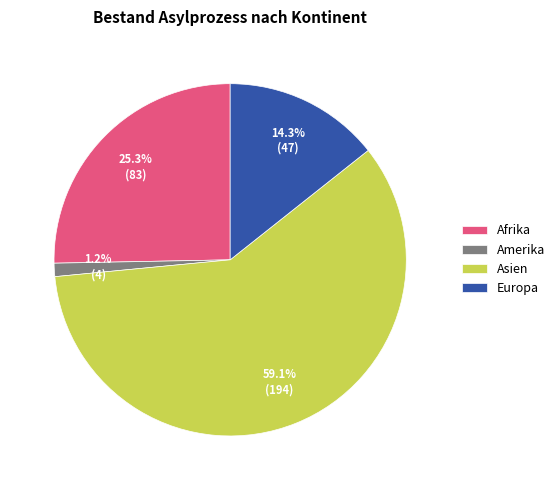

To the nearest percent, what portion does Amerika represent?

1%